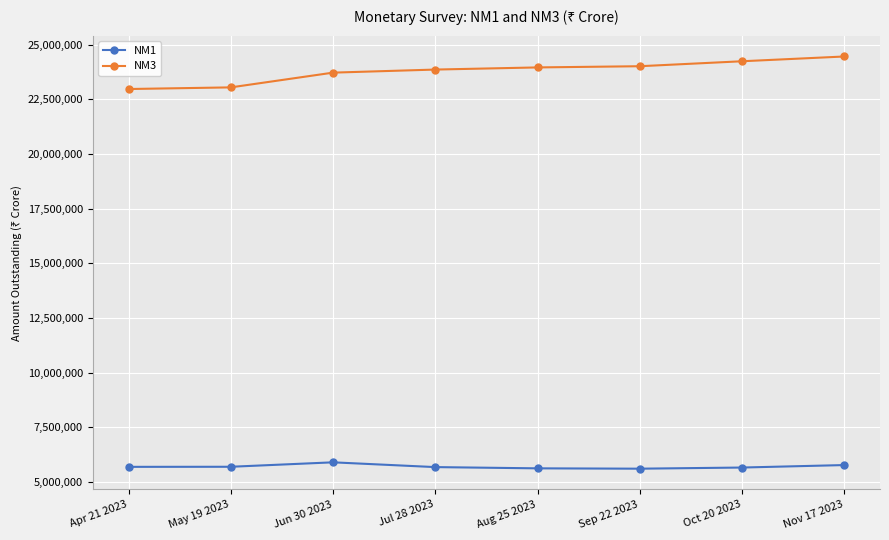

At Apr 21 2023, list the series in order from smallest to largest.

NM1, NM3